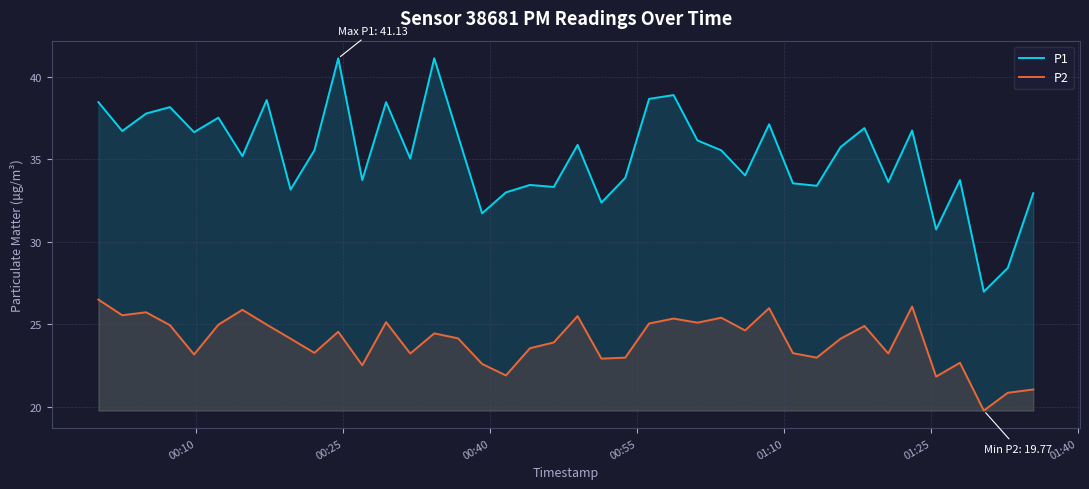

Does the chart display data point markers on the line(s)?

No